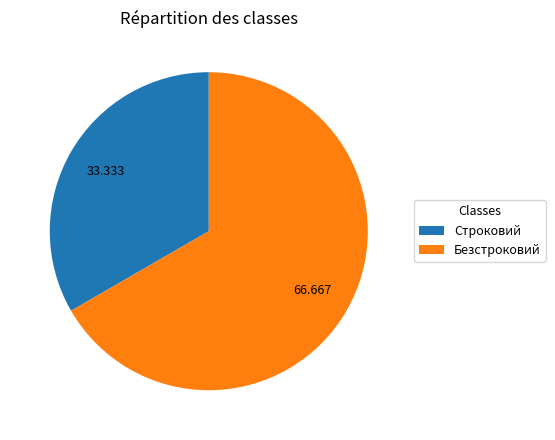

Rank the categories by value from highest to lowest.

Безстроковий, Строковий